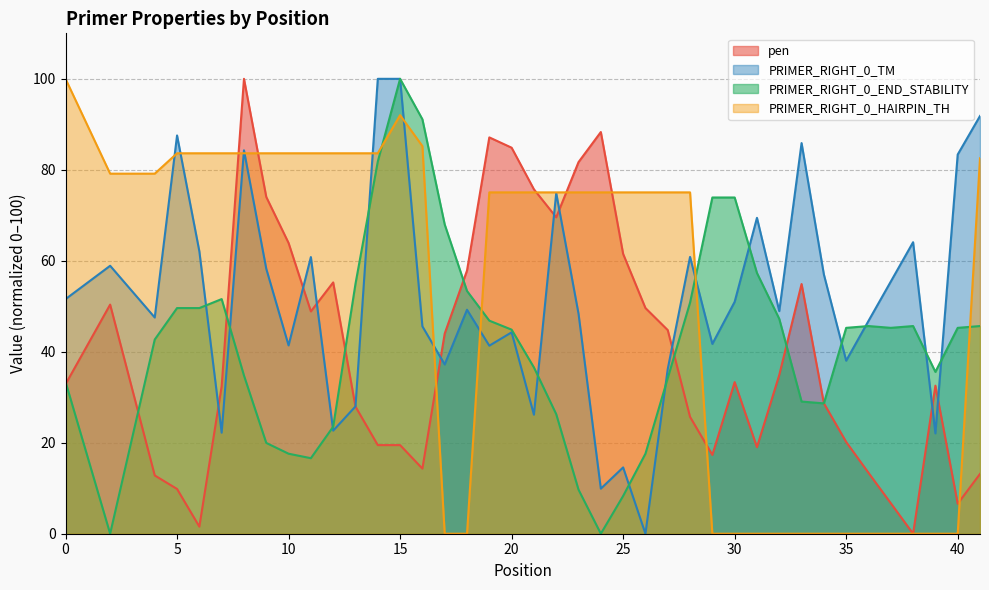

What is the average value of the PRIMER_RIGHT_0_HAIRPIN_TH series?

52.6